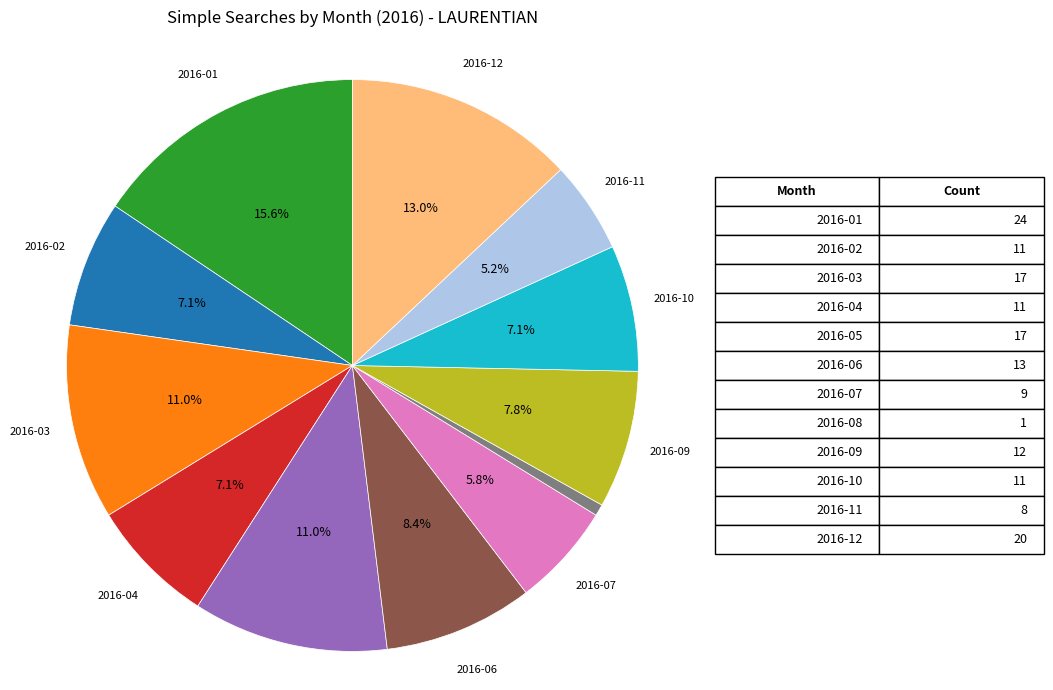

Is there a majority slice in this chart?

No